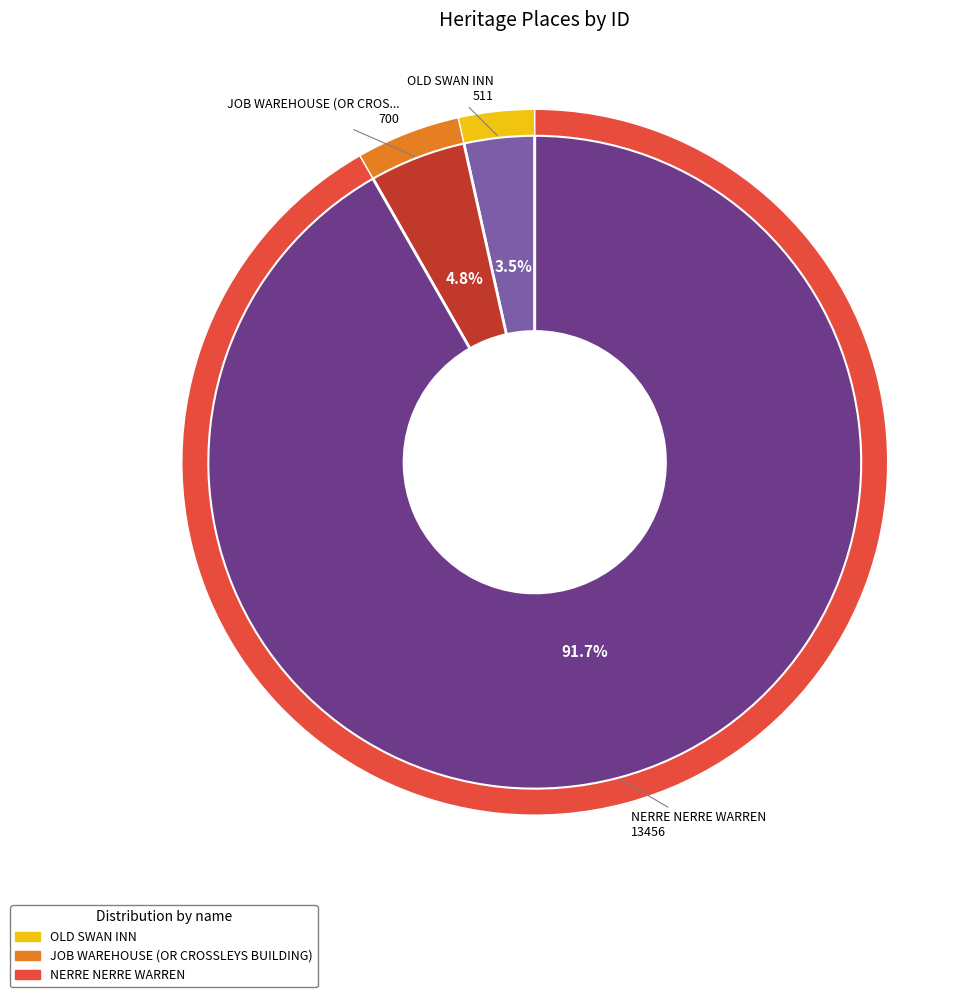

Is it true that OLD SWAN INN is 3% of the pie?

True